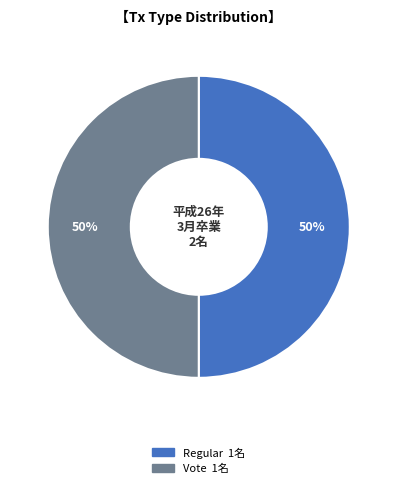

Approximately how many times larger is the value at Regular compared to Vote?

1.0